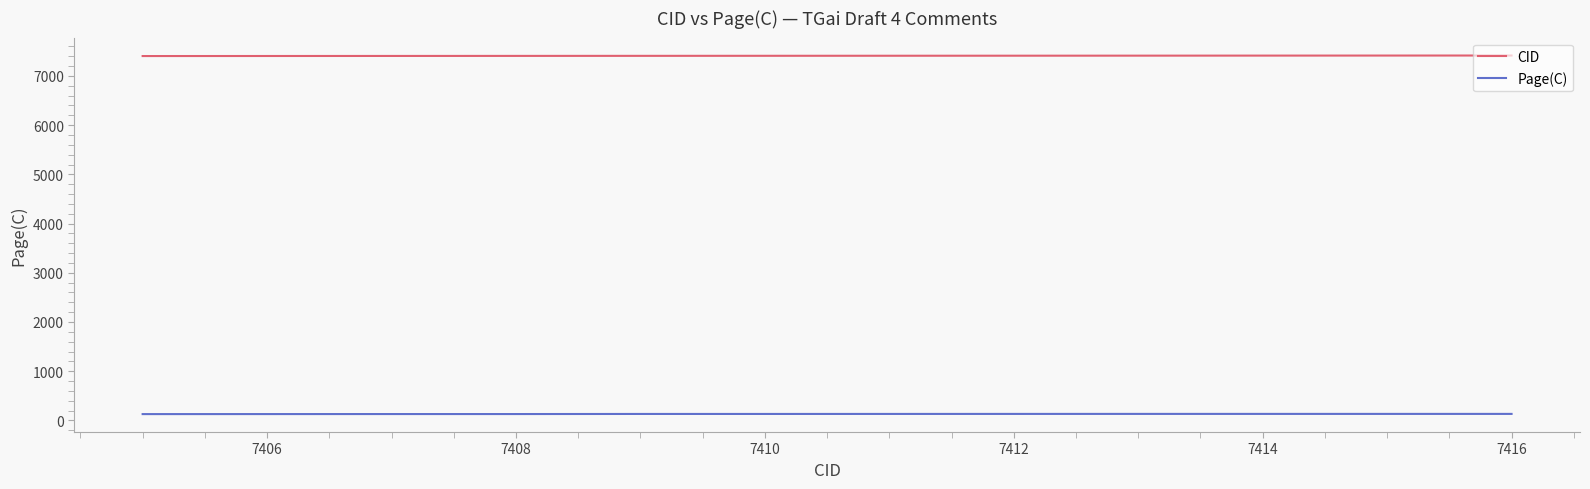

How many lines are shown in the chart?

2